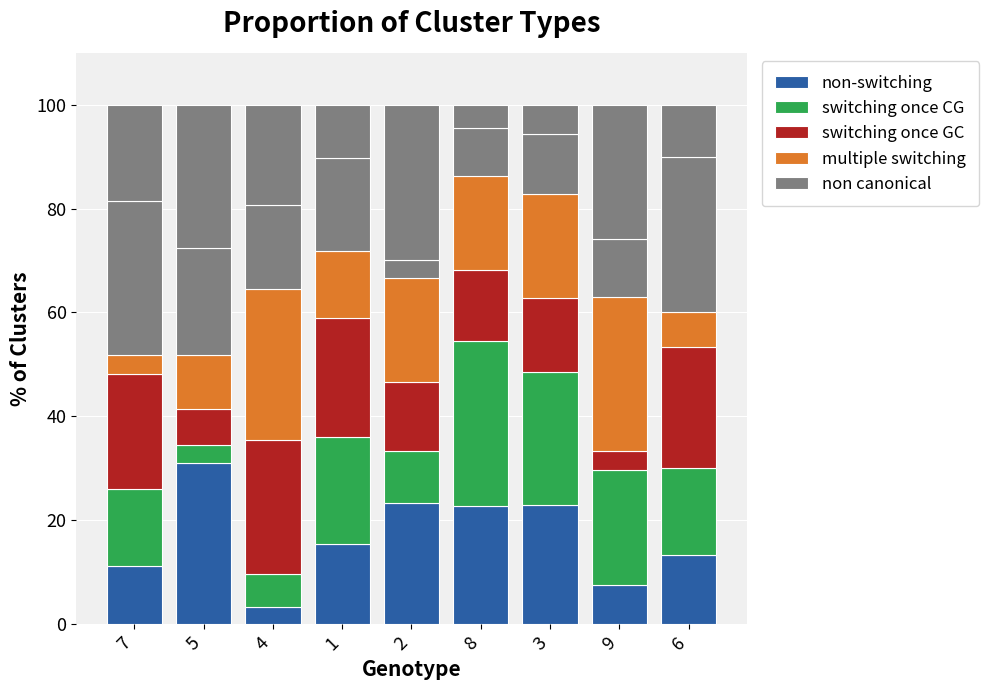

What is the value of the multiple switching bar at the 1st from the left?

3.7